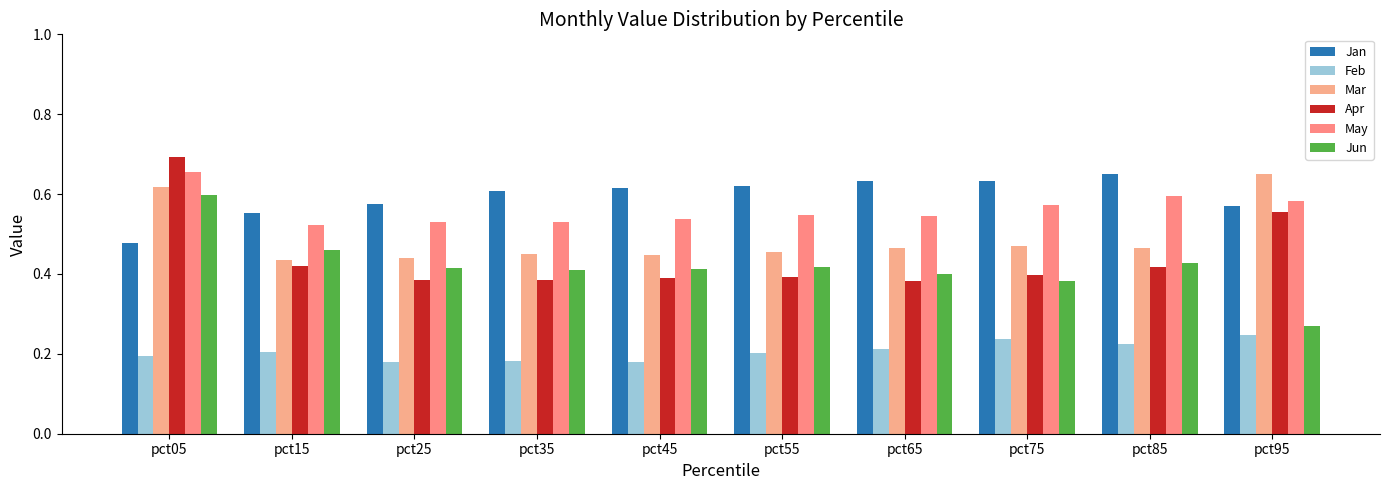

Is the value of Mar at pct15 greater than the value of May at pct35?

No